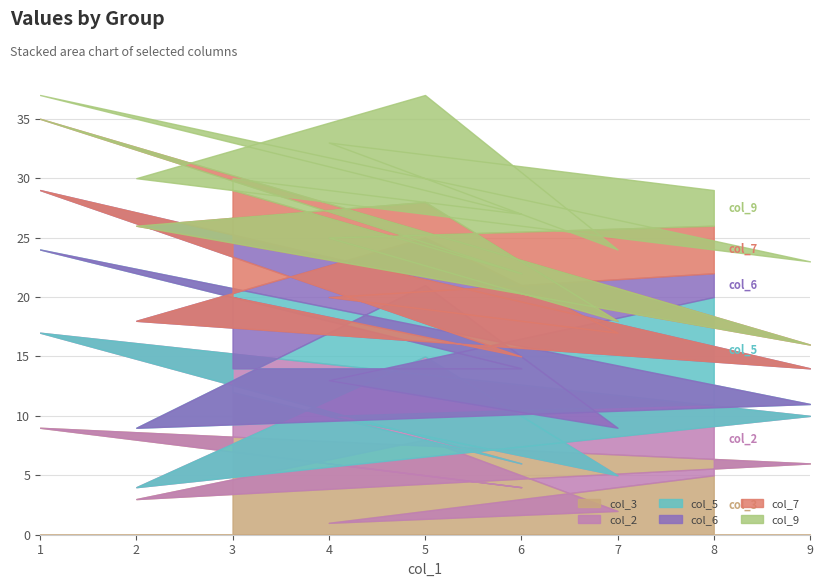

At which category is the sum across all series the highest?

1